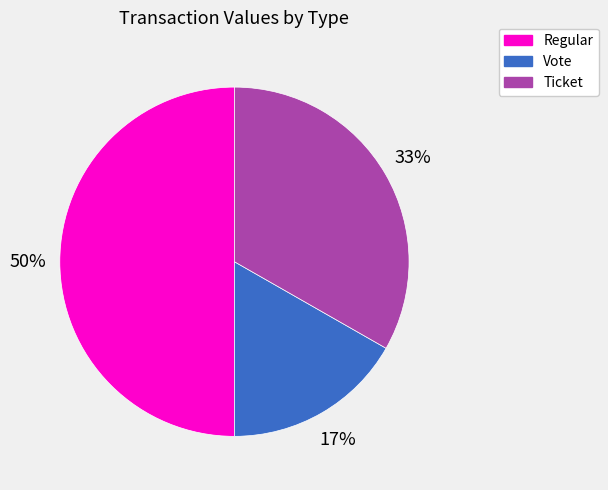

The Regular slice represents 2% of the pie. True or false?

False